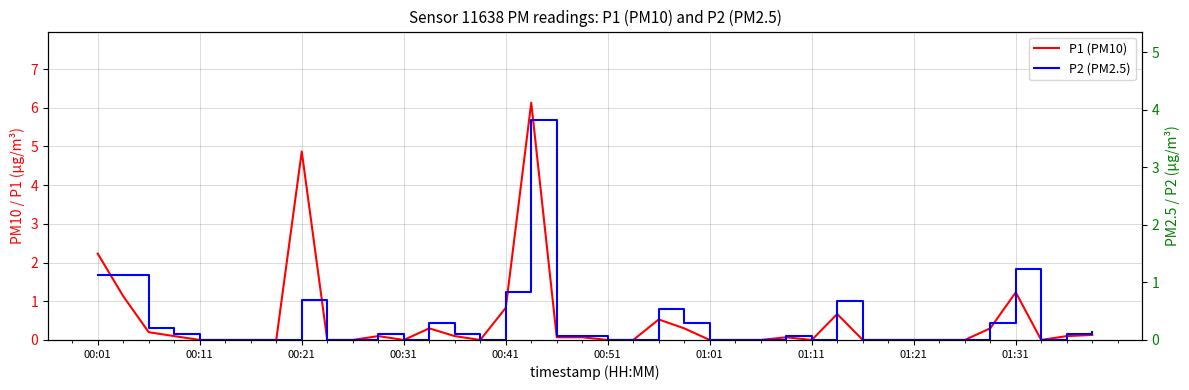

What is the label of the 7th point from the left?

01:01